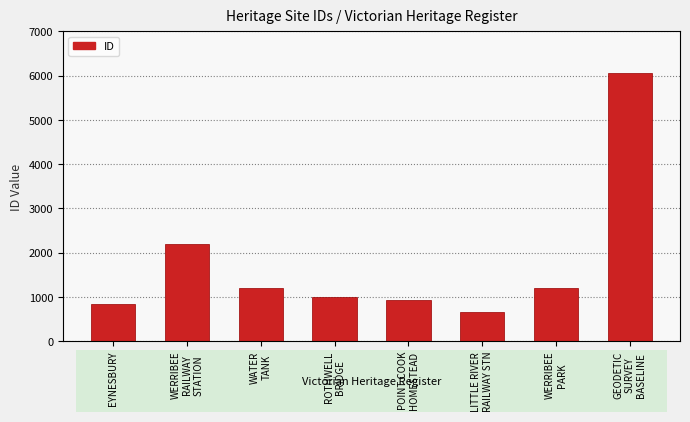

What is the difference between the second highest and second lowest values?

1371